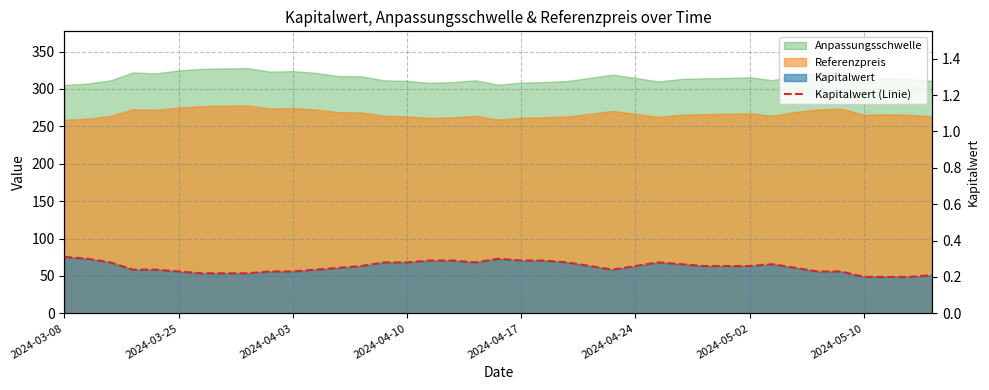

What is the average value?

0.3